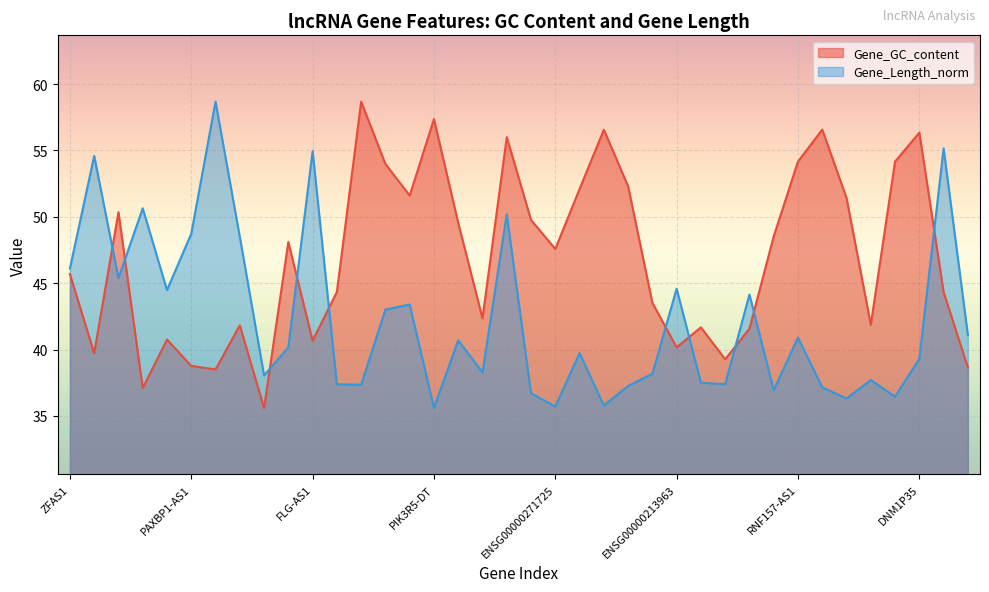

At which category does Gene_Length_norm reach its first local peak?

CRNDE